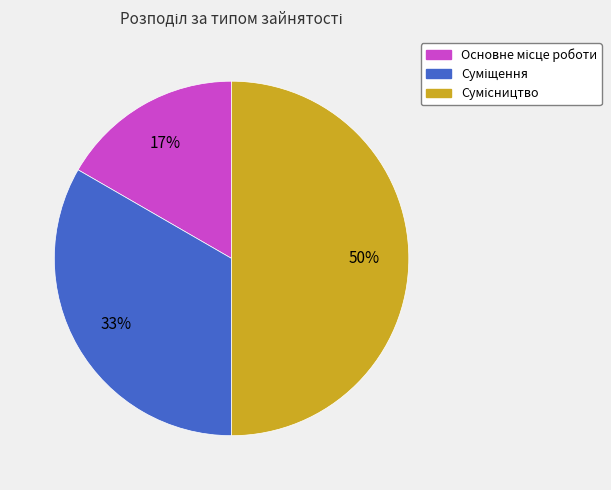

To the nearest percent, what is the difference between the largest and smallest slice percentages?

33%